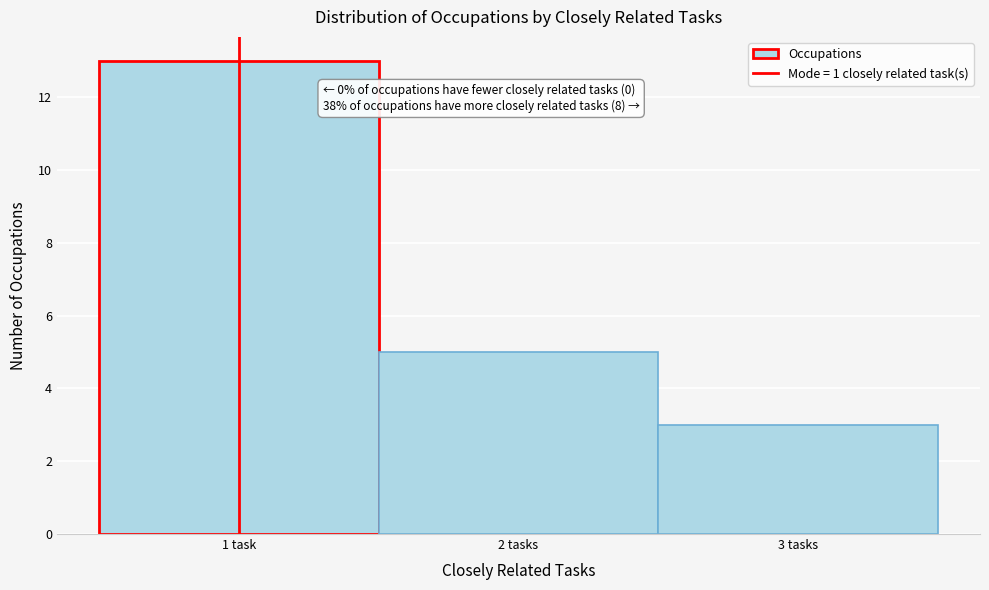

Reading left to right, what are all the values shown in this chart?

1 task=13	2 tasks=5	3 tasks=3